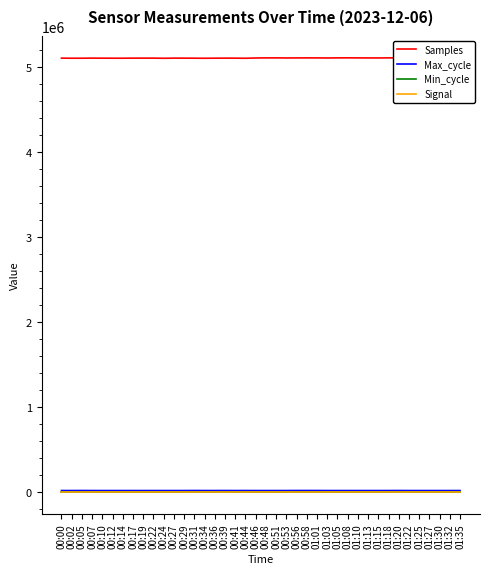

Which series has the largest total across all categories?

Samples